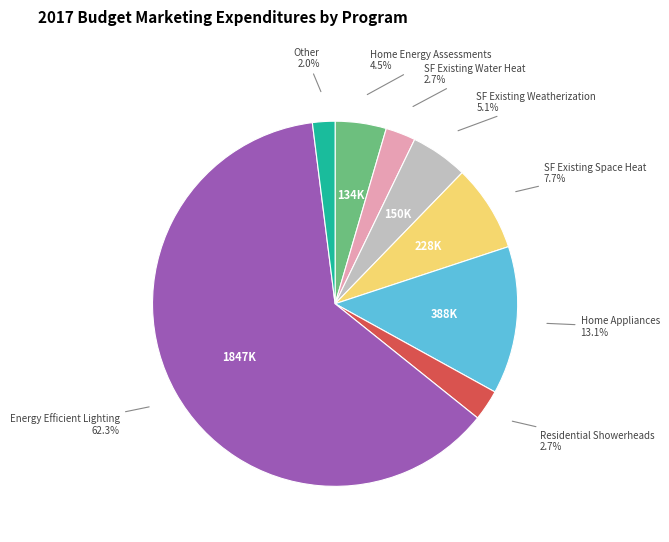

To the nearest percent, what is the average slice percentage?

12%